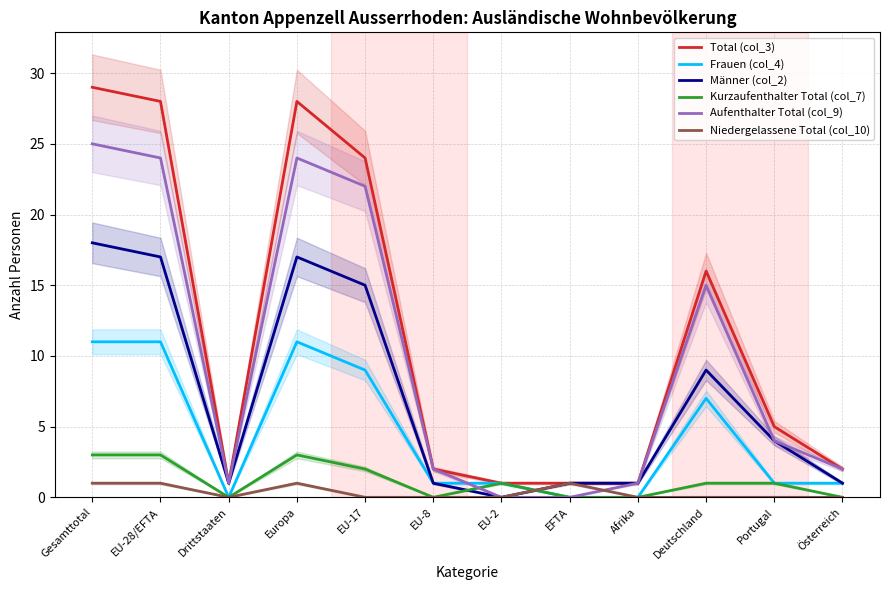

Is the value of Kurzaufenthalter Total (col_7) at EFTA greater than the value of Aufenthalter Total (col_9) at Gesamttotal?

No